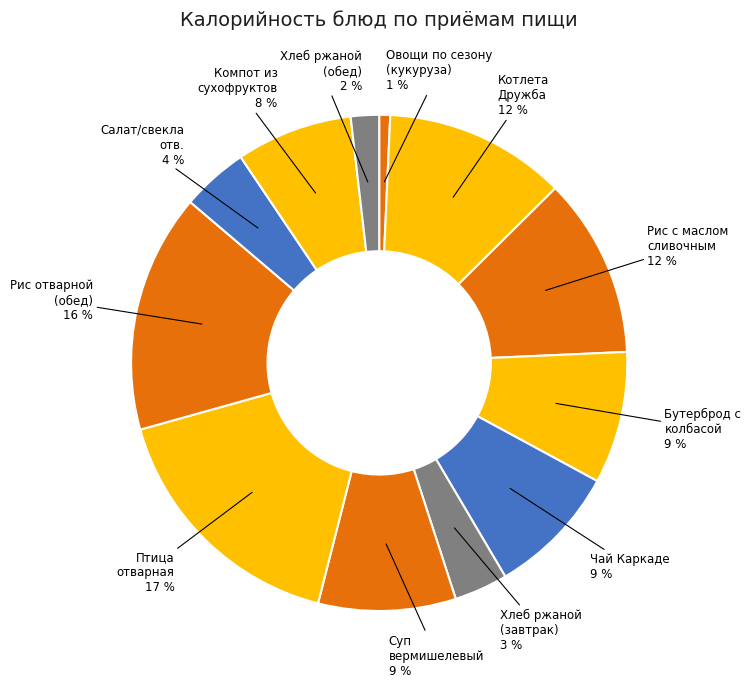

To the nearest percent, what is the combined percentage of Овощи по сезону (кукуруза) and Салат/свекла отв.?

5%